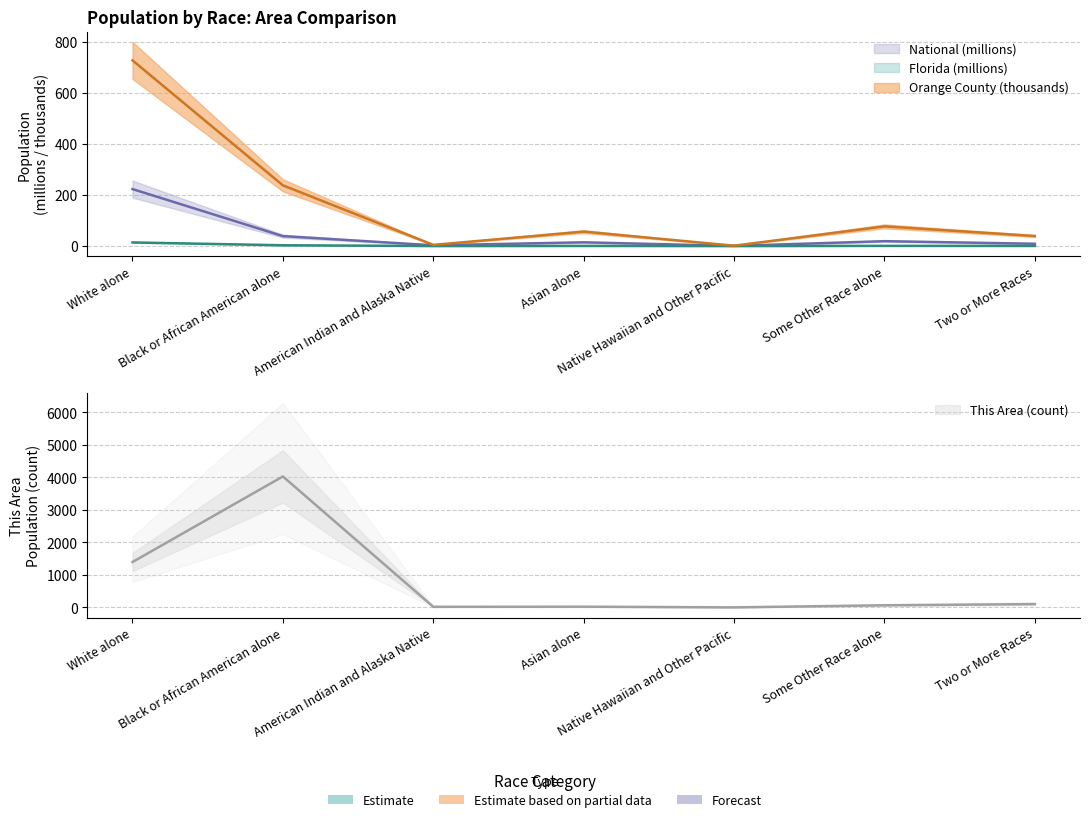

True or false: Florida and Orange County cross at least once.

False